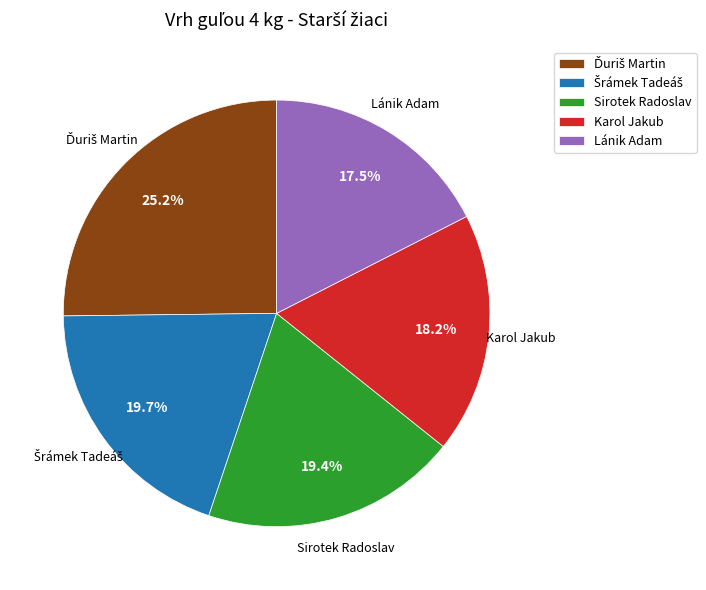

Does any single category account for the majority?

No